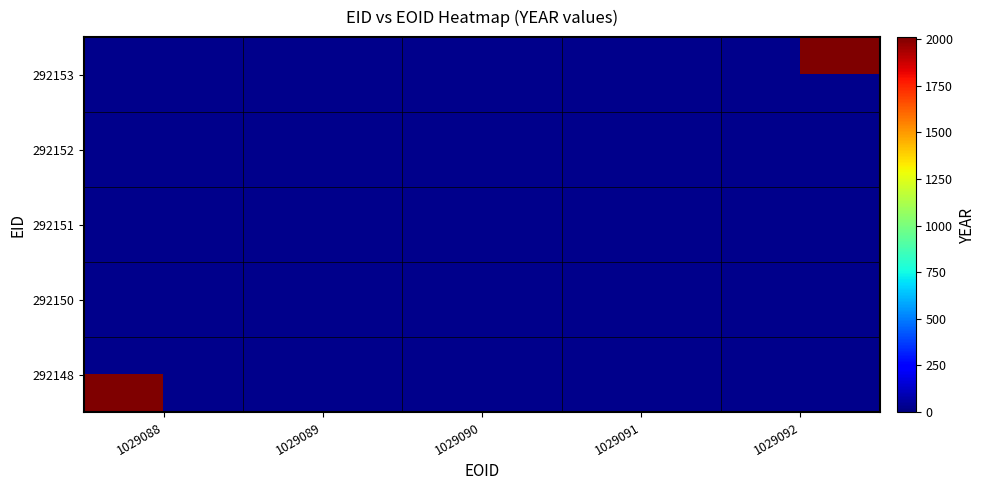

Reading left to right, transcribe all the data shown in this chart.

292153: 1029088=0	1029089=0	1029090=0	1029091=0	1029092=2011
292152: 1029088=0	1029089=0	1029090=0	1029091=2011	1029092=0
292151: 1029088=0	1029089=0	1029090=2011	1029091=0	1029092=0
292150: 1029088=0	1029089=2011	1029090=0	1029091=0	1029092=0
292148: 1029088=2011	1029089=0	1029090=0	1029091=0	1029092=0